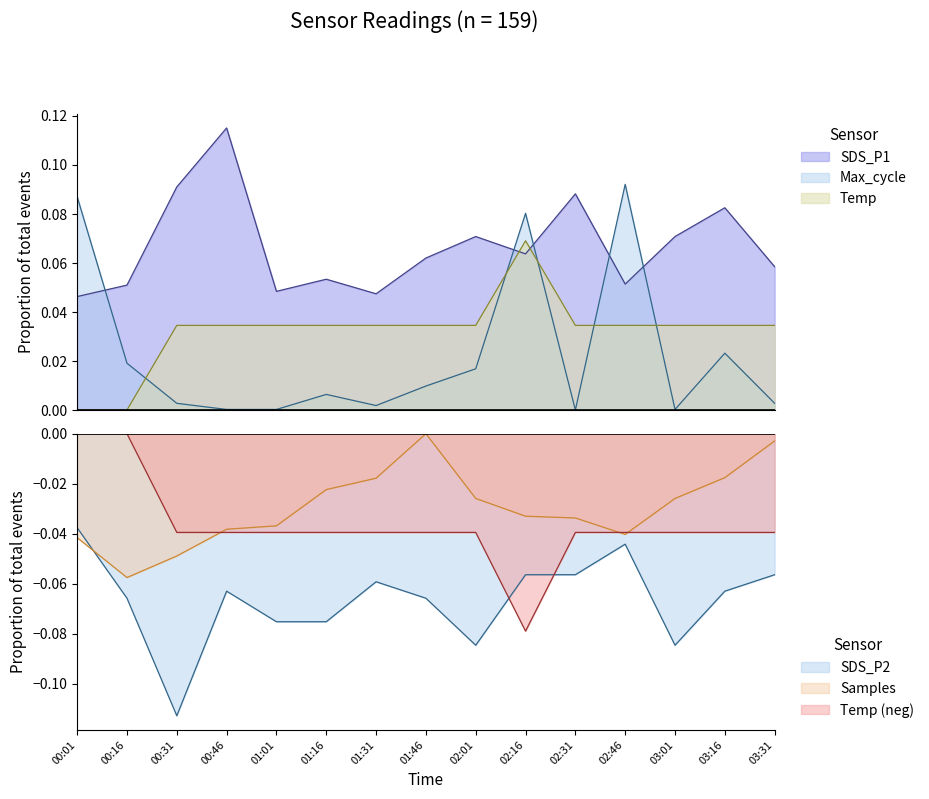

What value does the SDS_P2 series have at 03:31?

-0.1